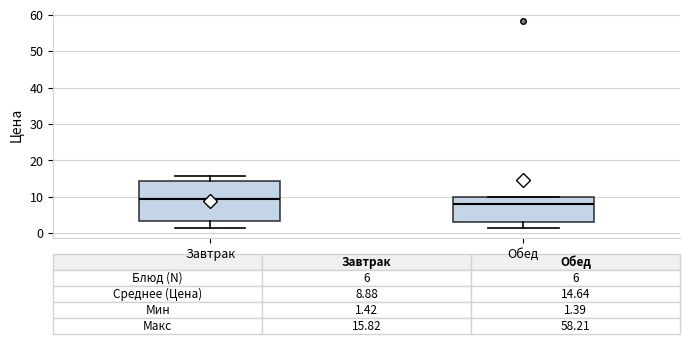

Which box is the tallest, from its lower edge to its upper edge?

Завтрак